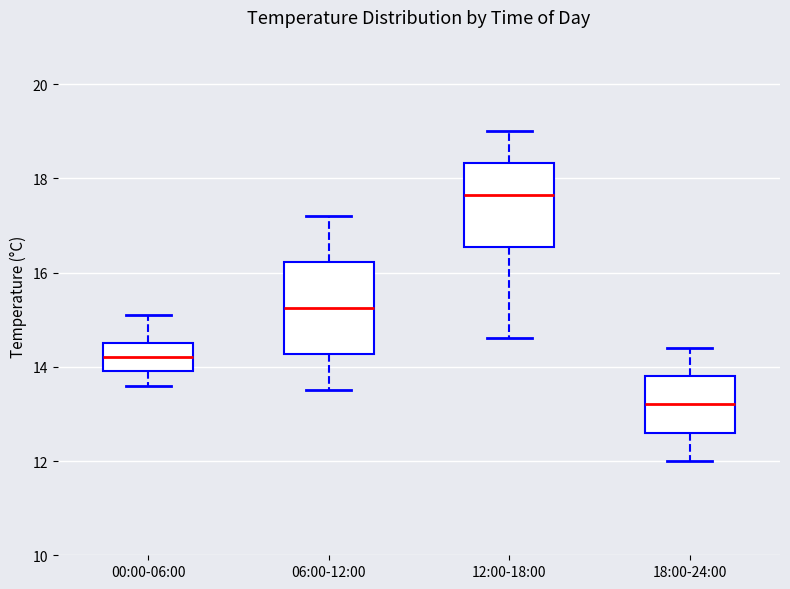

Reading left to right, transcribe this box plot: for each box, give where its median line is, the range the box spans, and where its two whiskers end, as read against the y-axis. The values are not printed on the chart, so give them approximately, as read against the axis.

00:00-06:00: median 14.2, box 14.0 to 14.6, whiskers 13.6 to 15.2
06:00-12:00: median 15.2, box 14.2 to 16.2, whiskers 13.6 to 17.2
12:00-18:00: median 17.6, box 16.6 to 18.4, whiskers 14.6 to 19.0
18:00-24:00: median 13.2, box 12.6 to 13.8, whiskers 12.0 to 14.4